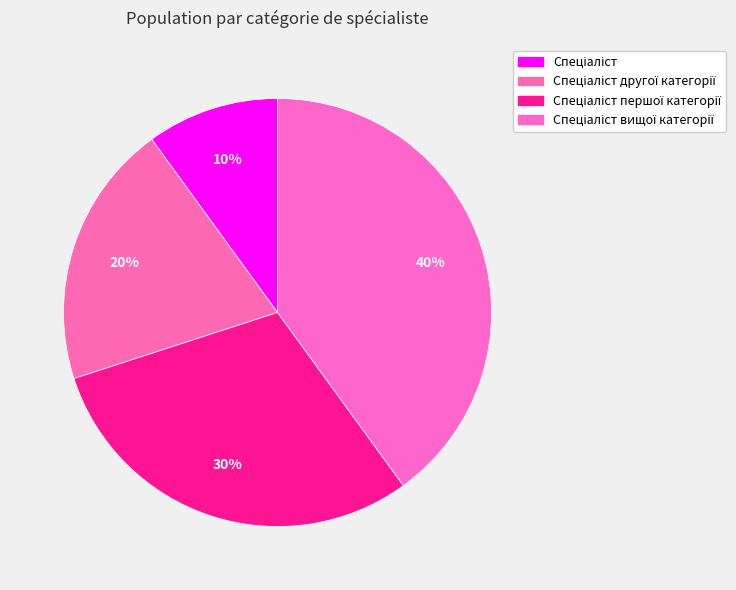

What percentage is the Спеціаліст другої категорії slice, to the nearest percent?

20%